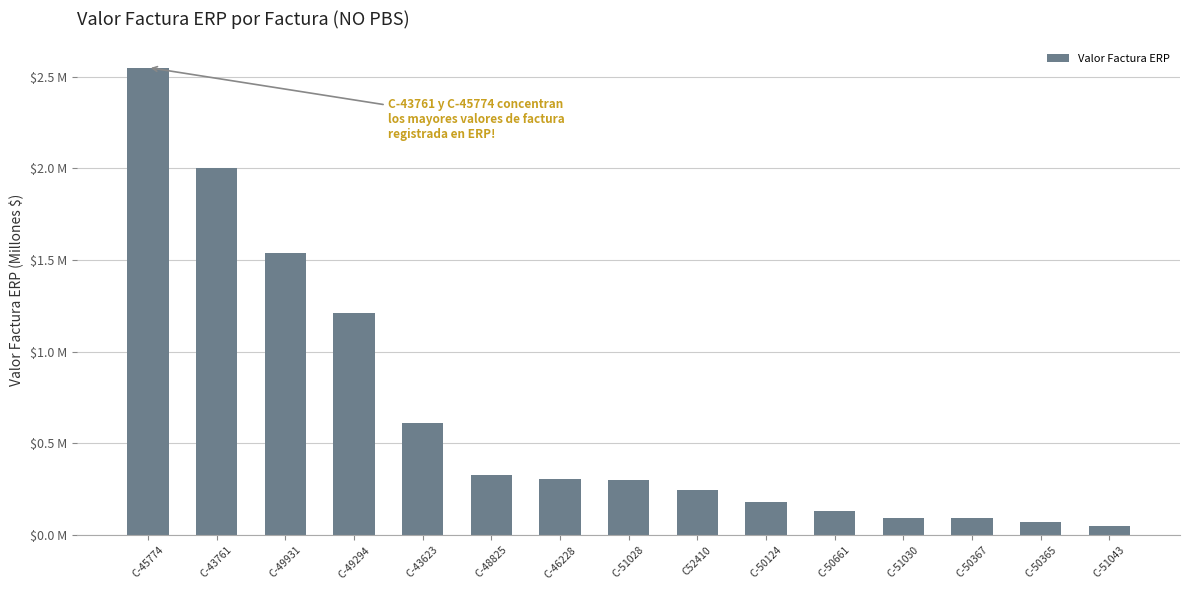

Rank the categories by value from highest to lowest.

C-45774, C-43761, C-49931, C-49294, C-43623, C-48825, C-46228, C-51028, C52410, C-50124, C-50661, C-51030, C-50367, C-50365, C-51043